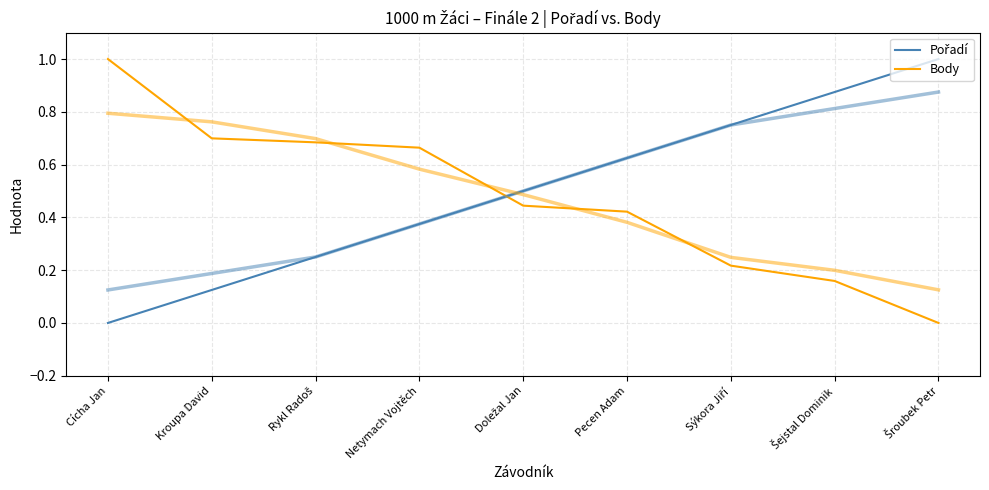

How many categories are shown in the chart?

9